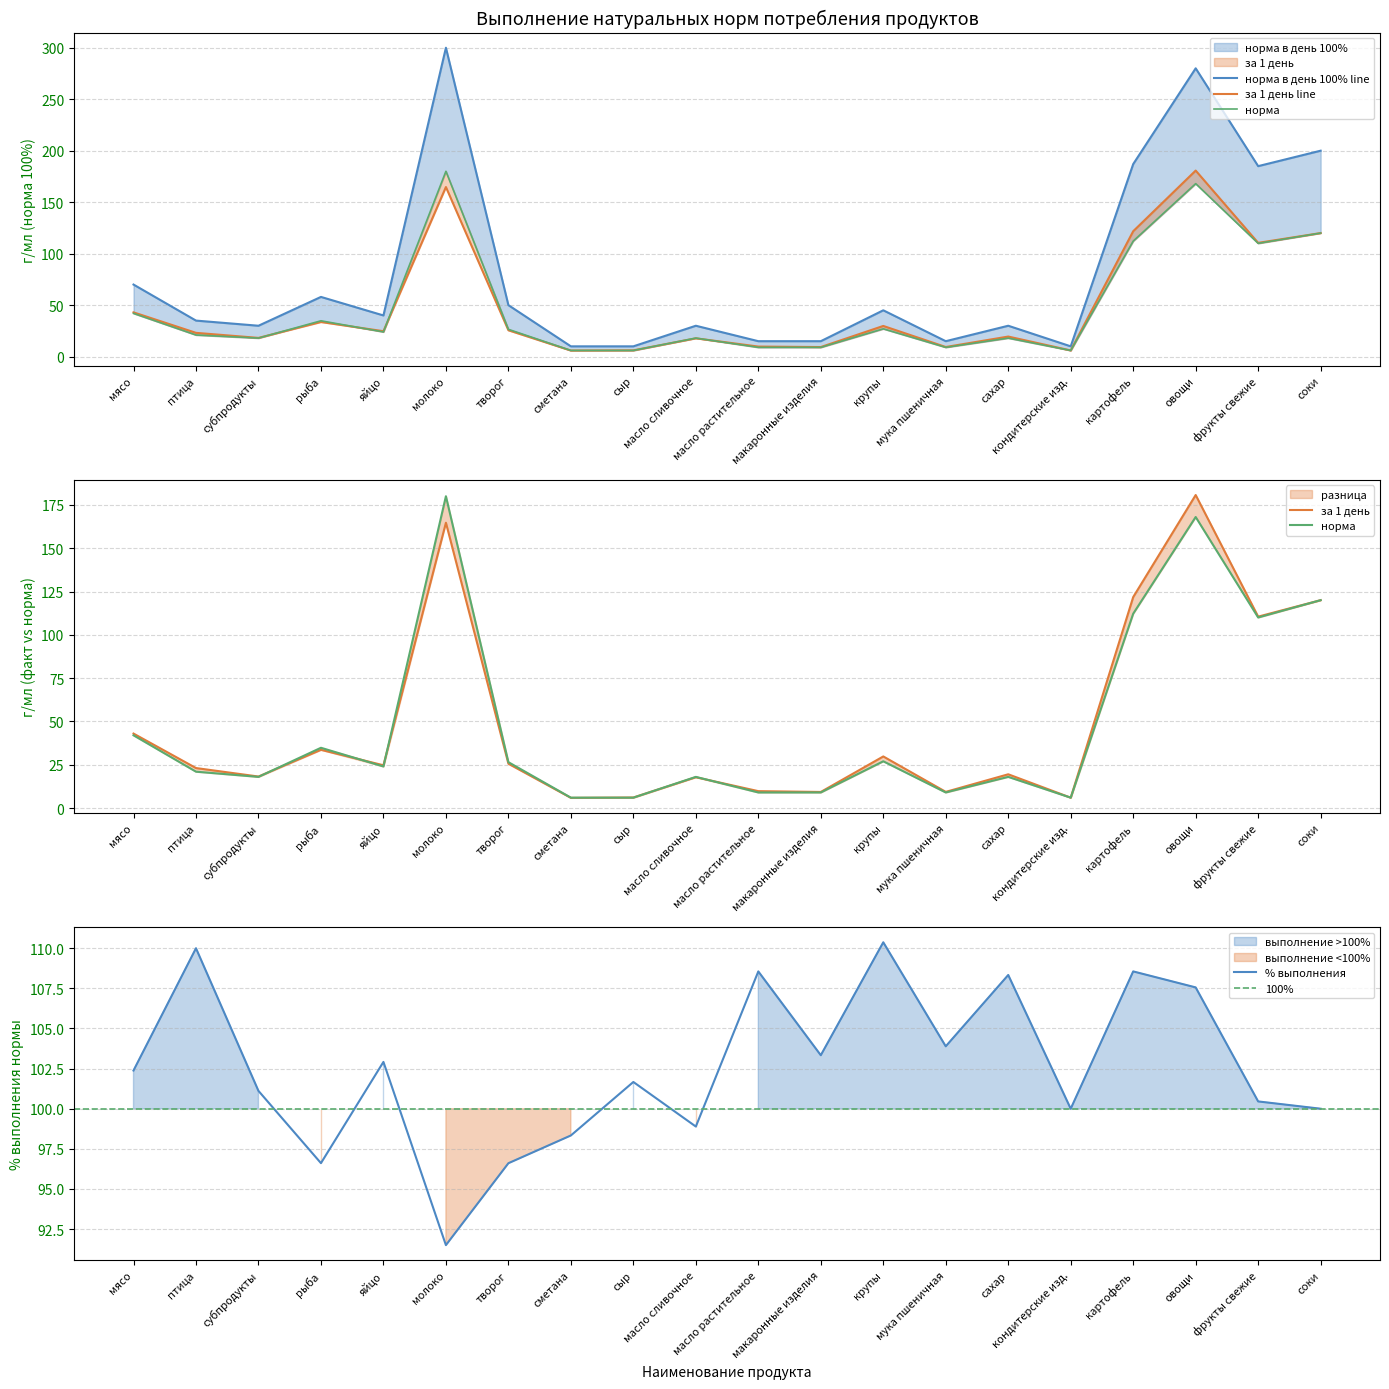

True or false: за 1 день has a value of 18.2 at субпродукты.

True